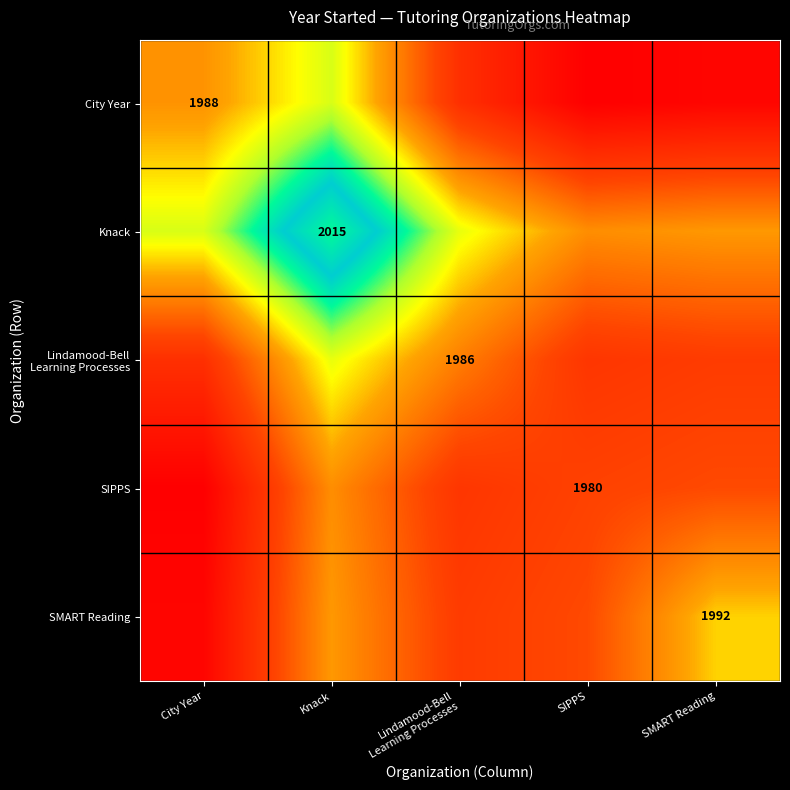

The value of SMART Reading at SMART Reading is 1359.9. True or false?

False